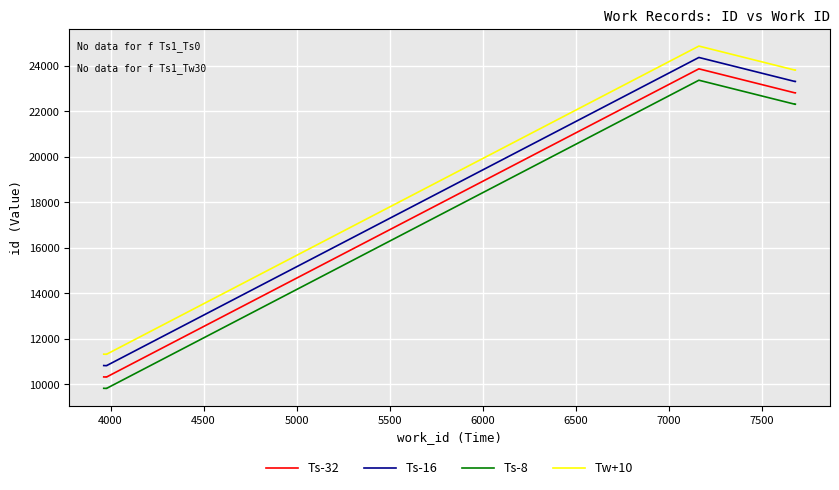

True or false: Tw+10 and Ts-8 cross at least once.

False